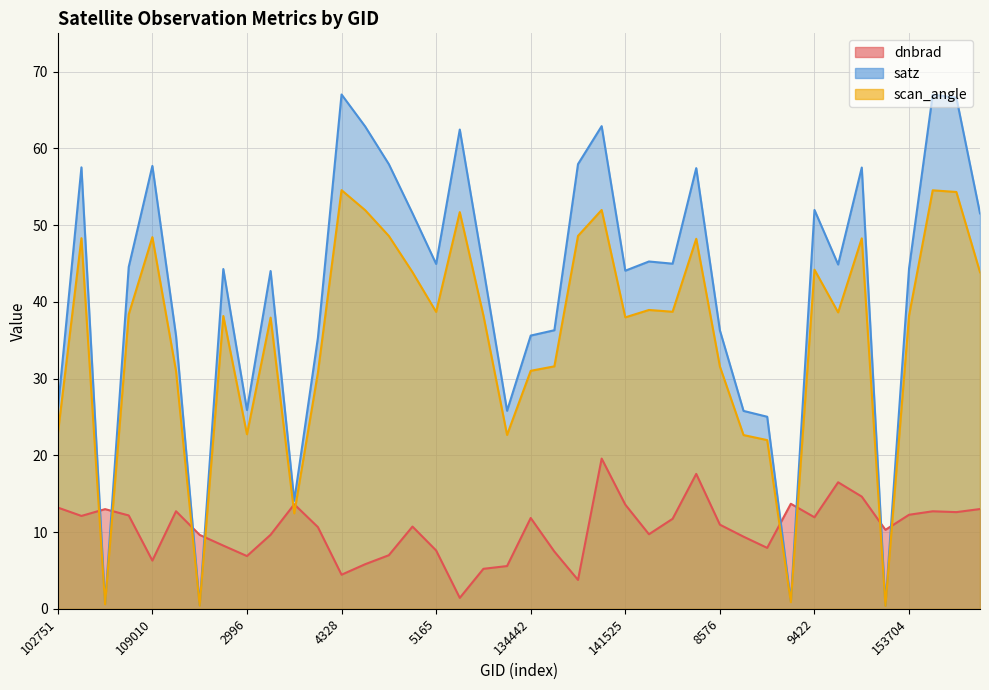

At which category does dnbrad reach its first local peak?

106681